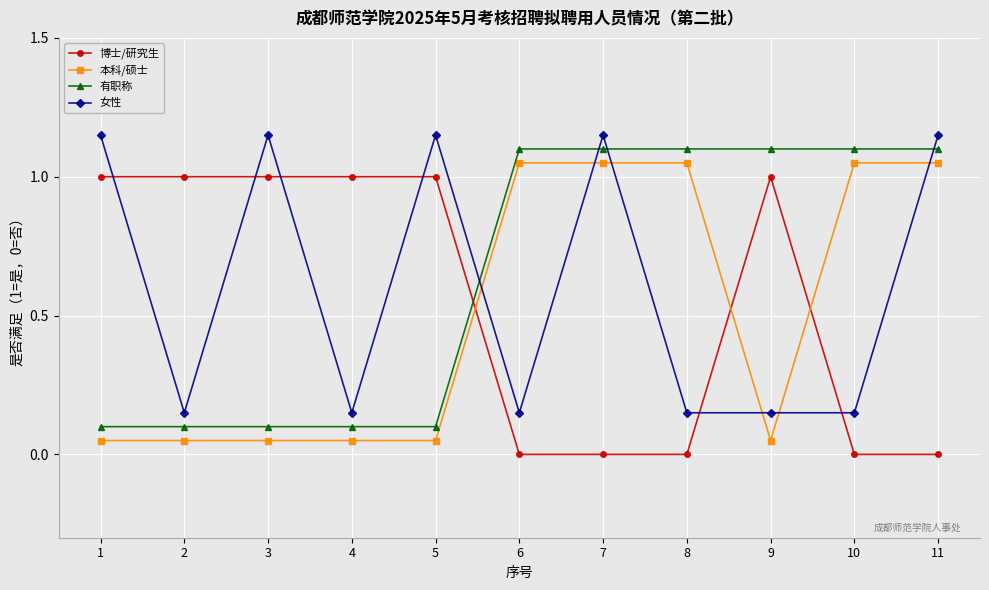

The 有职称 series shows 1.1 at 11. True or false?

True